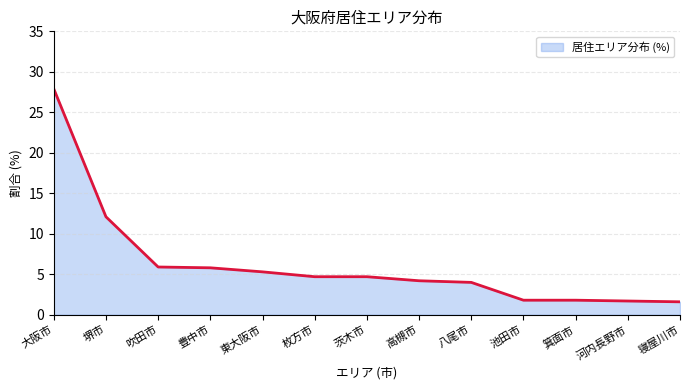

What value does the data have at 東大阪市?

5.3